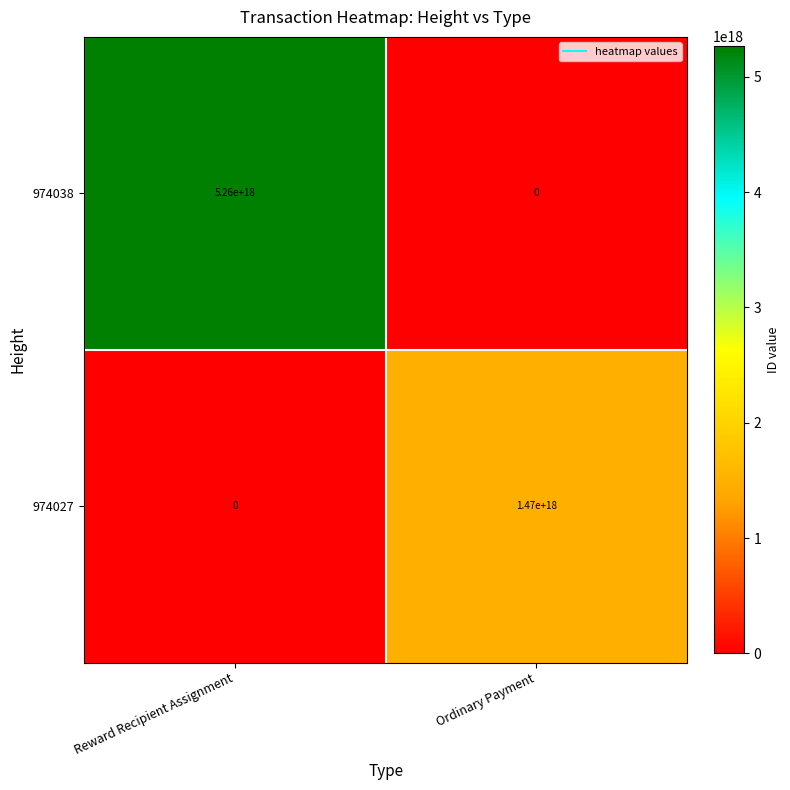

At which category is the sum across all series the highest?

Reward Recipient Assignment